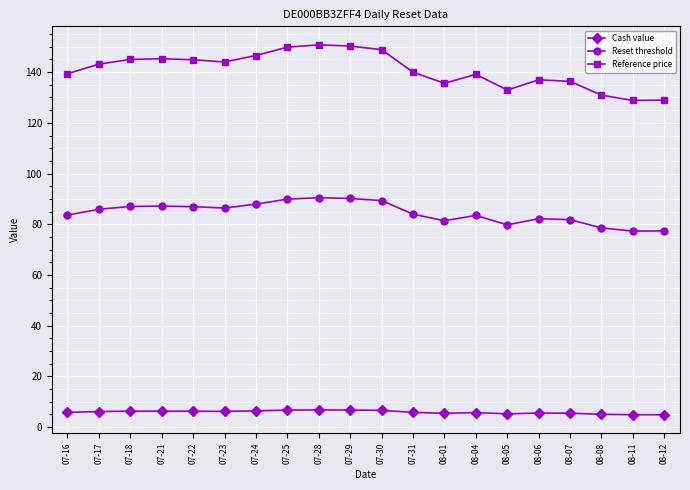

What is the total value across all series at 07-22?

238.1